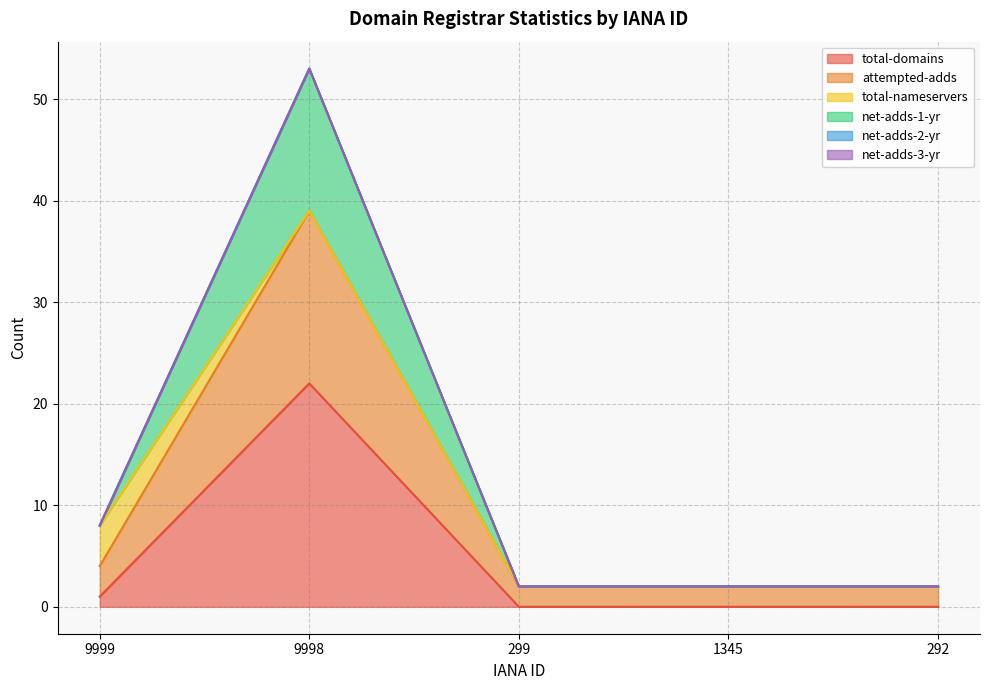

In attempted-adds, how many points are higher than both neighbors (excluding endpoints)?

1